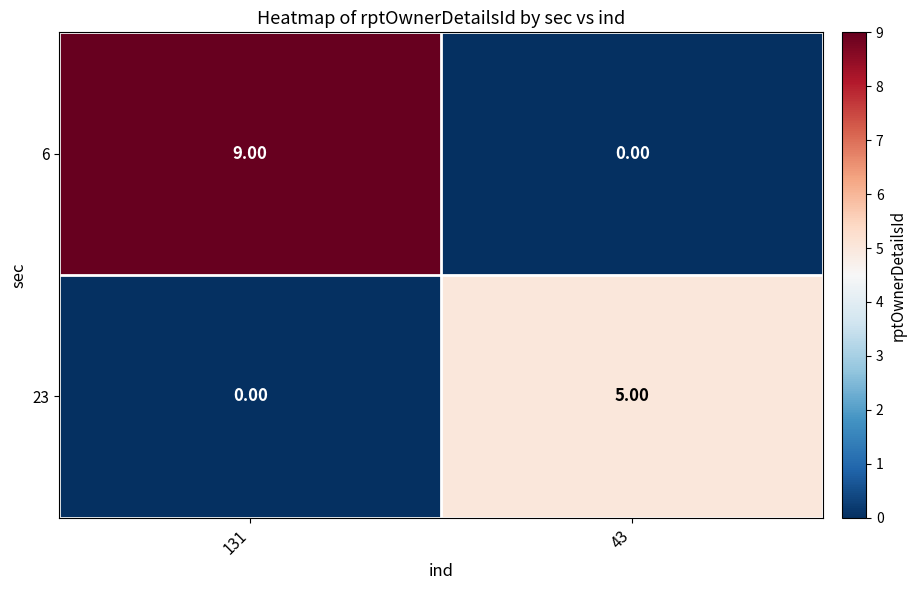

List the labels in order of 23 value, largest first.

43, 131